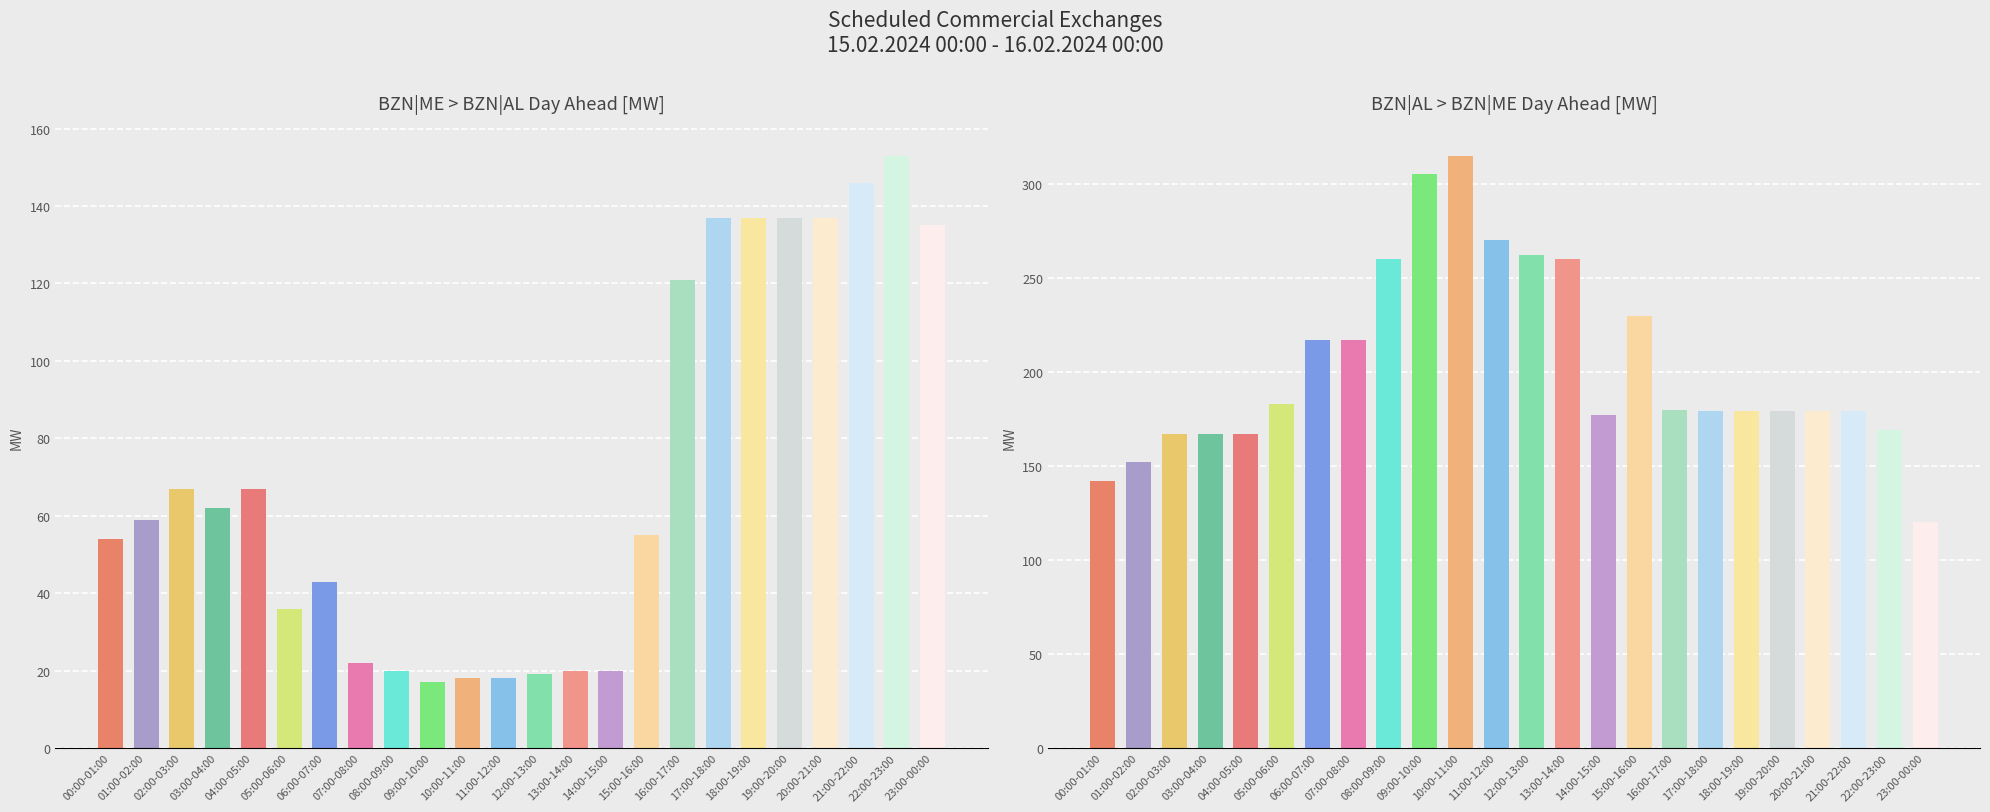

What is the maximum value shown in the chart?

315